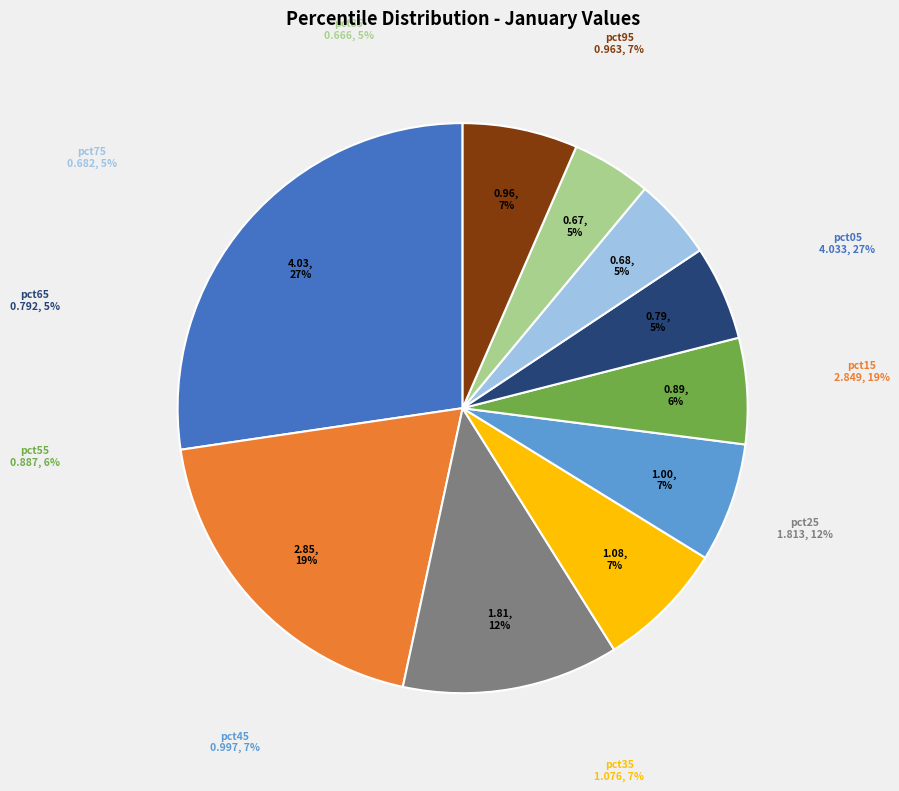

Does any single category account for the majority?

No